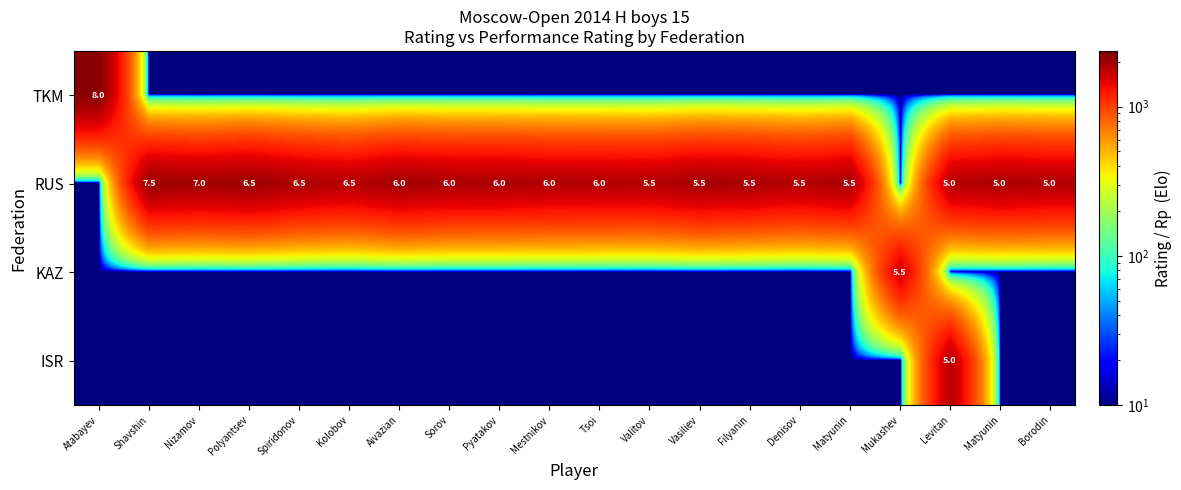

Which series has the largest total across all categories?

RUS